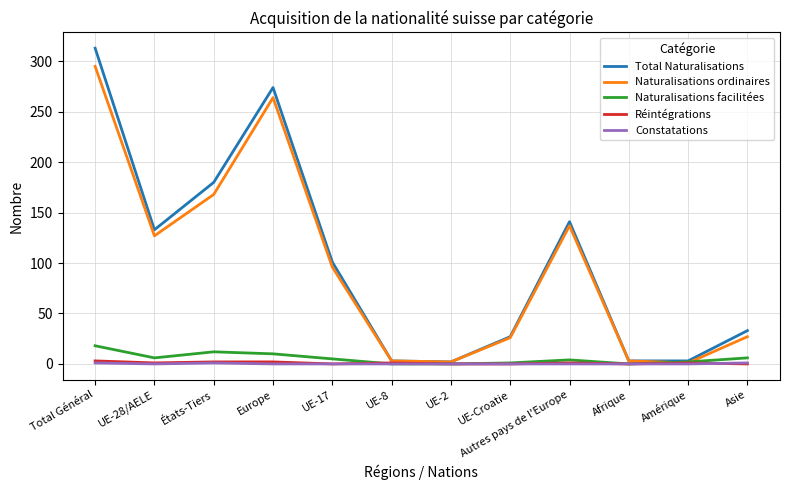

Is the value of Réintégrations at UE-Croatie greater than the value of Naturalisations ordinaires at UE-Croatie?

No